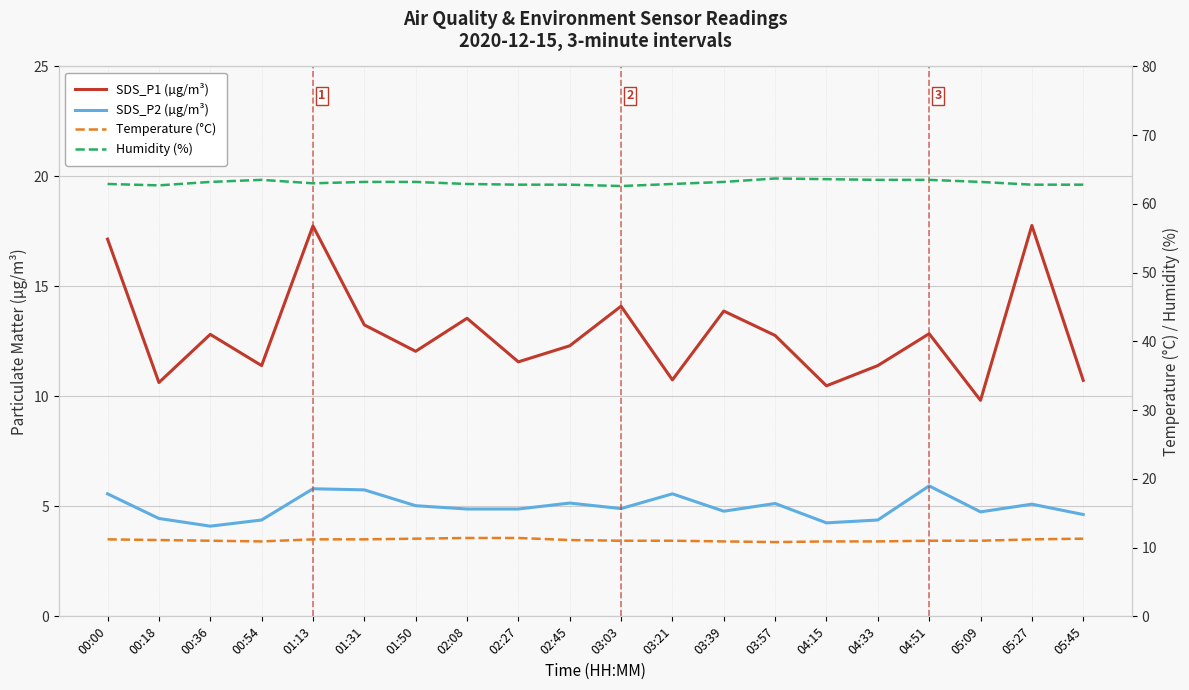

Rank the series at 00:18 from highest to lowest value.

Humidity (%), Temperature (°C), SDS_P1 (µg/m³), SDS_P2 (µg/m³)